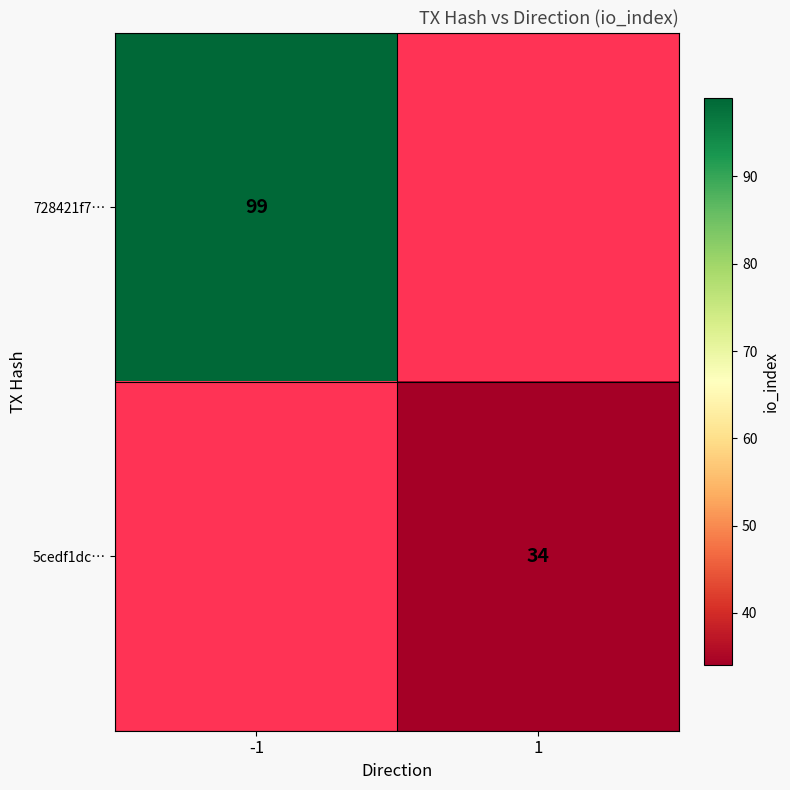

Which category has the lowest value across all series?

1